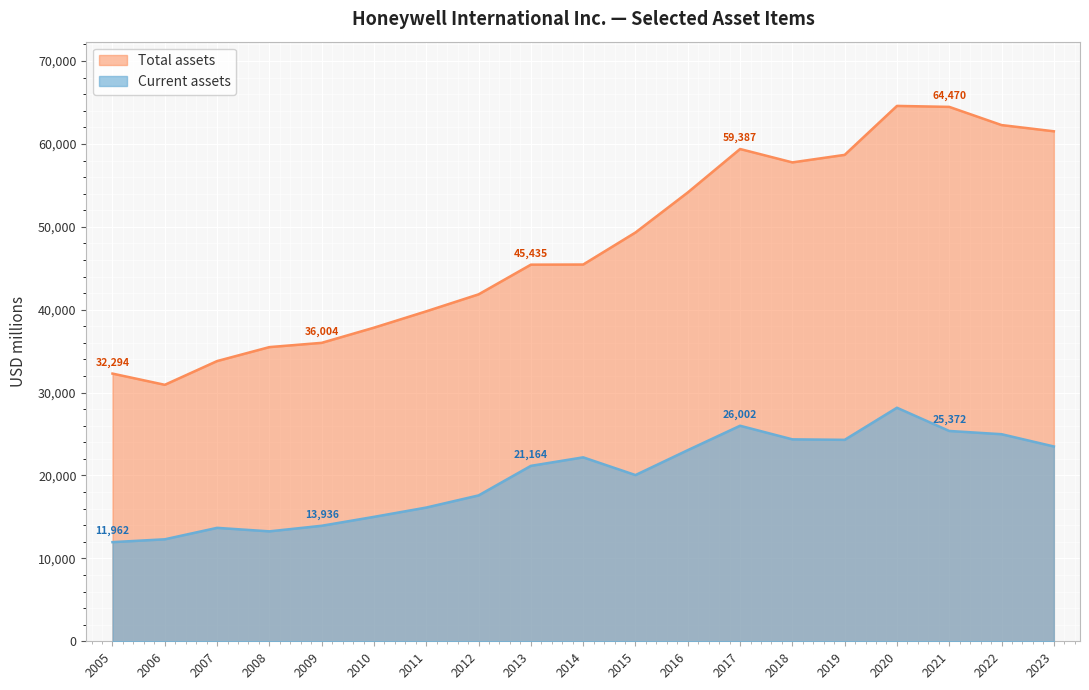

The value of Current assets at 2020 is 28175. True or false?

True